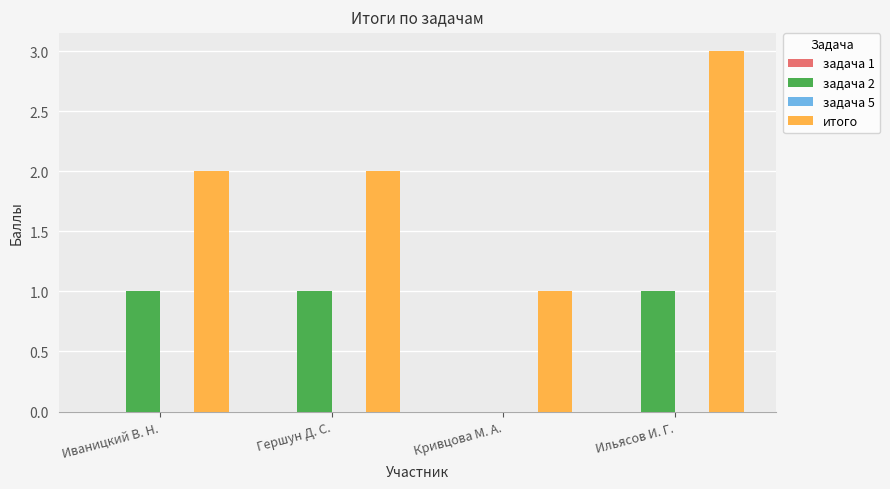

The value of итого at Ильясов И. Г. is 5. True or false?

False